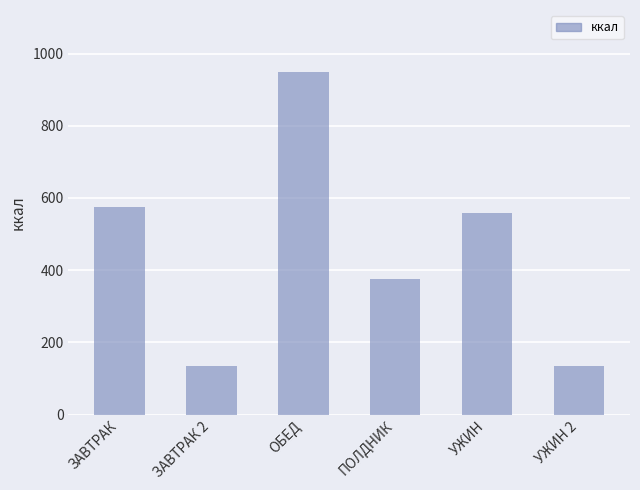

What is the minimum value shown in the chart?

134.2